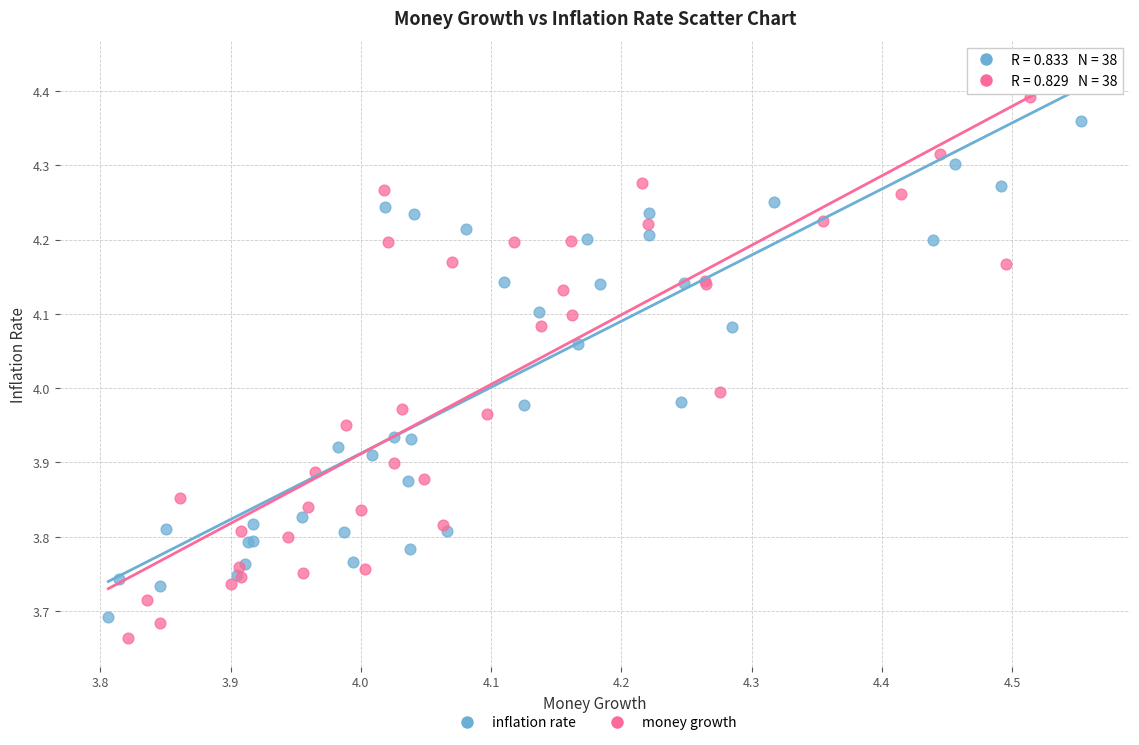

Which series has the largest Y range (max minus min)?

money growth